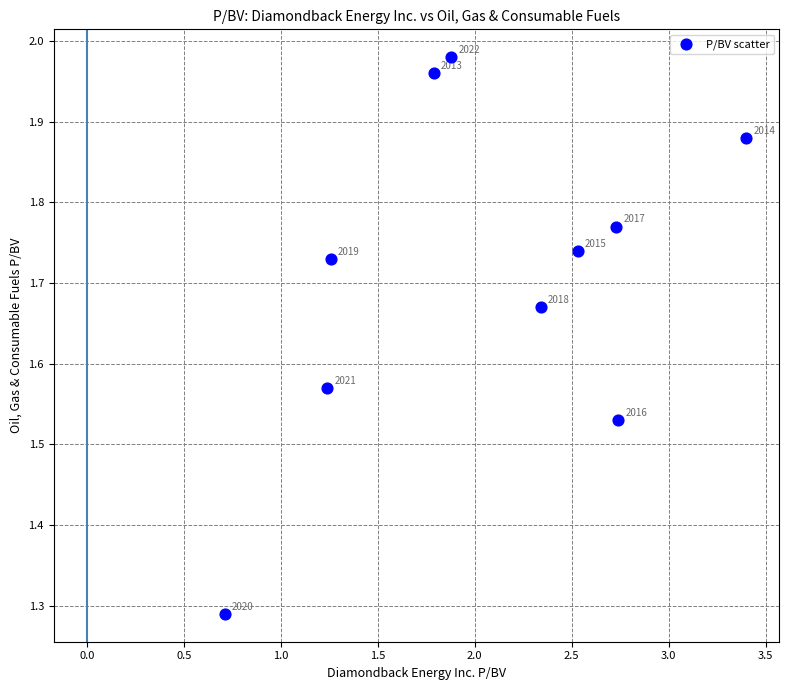

What is the range of Y values (max minus min)?

0.7